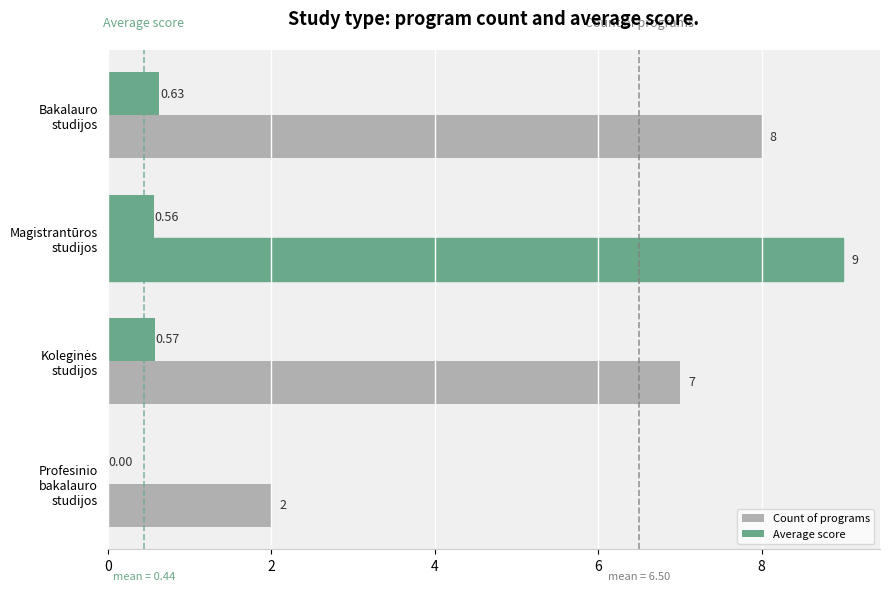

Reading left to right, extract all data points from this chart.

Count of programs: 8.0	9.0	7.0	2.0
Average score: 0.6	0.6	0.6	0.0